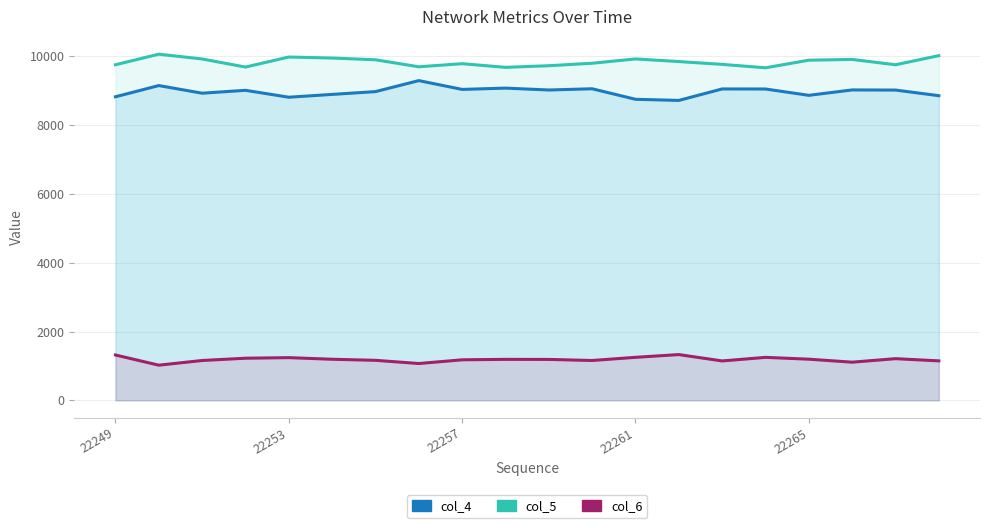

How many data points in col_4 are above 9020?

9